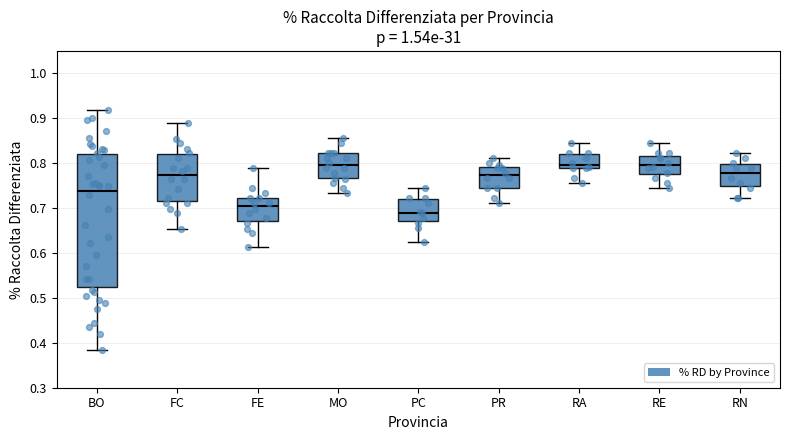

Reading left to right, read every box against the y-axis: the position of its median line, the range the box covers, and the ends of its whiskers. The values are not printed on the chart, so give them approximately, as read against the axis.

BO: median 0.74, box 0.52 to 0.82, whiskers 0.38 to 0.92
FC: median 0.77, box 0.72 to 0.82, whiskers 0.65 to 0.89
FE: median 0.71, box 0.67 to 0.72, whiskers 0.61 to 0.79
MO: median 0.80, box 0.77 to 0.82, whiskers 0.73 to 0.86
PC: median 0.69, box 0.67 to 0.72, whiskers 0.62 to 0.75
PR: median 0.77, box 0.75 to 0.79, whiskers 0.71 to 0.81
RA: median 0.80, box 0.79 to 0.82, whiskers 0.76 to 0.85
RE: median 0.80, box 0.78 to 0.82, whiskers 0.75 to 0.85
RN: median 0.78, box 0.75 to 0.80, whiskers 0.72 to 0.82